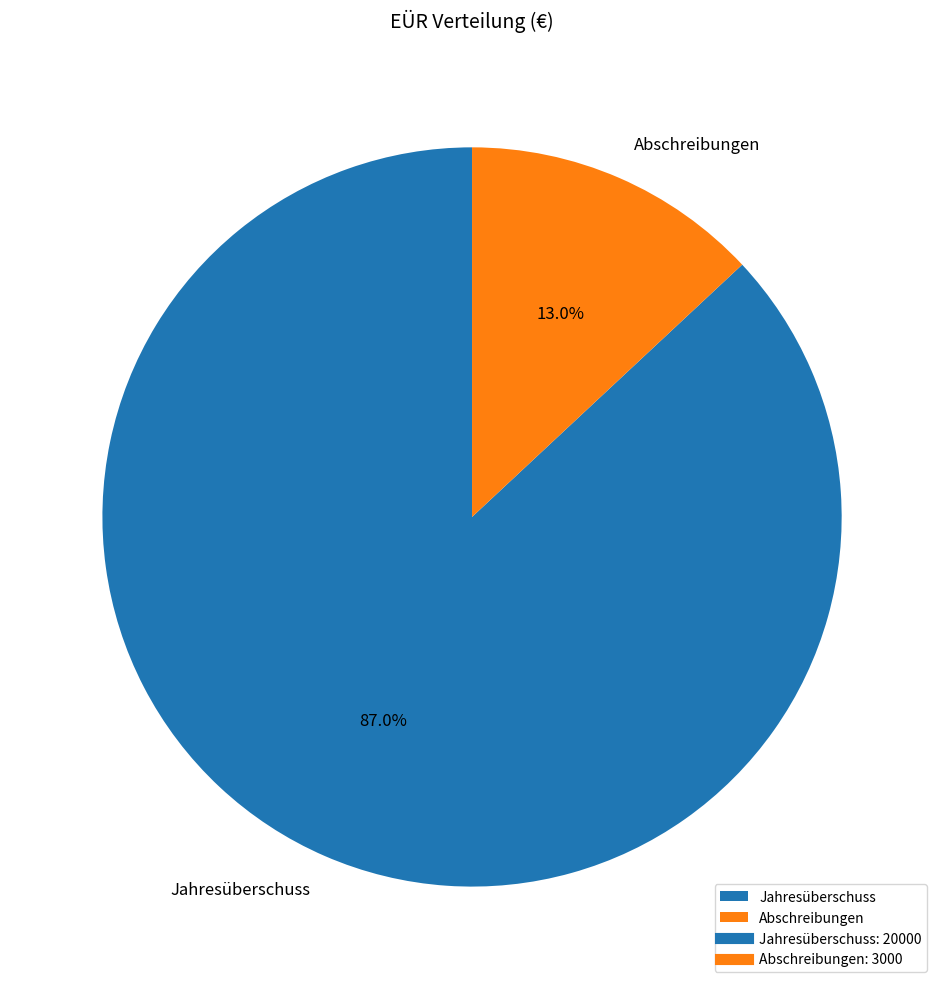

How many segments does this pie chart have?

2